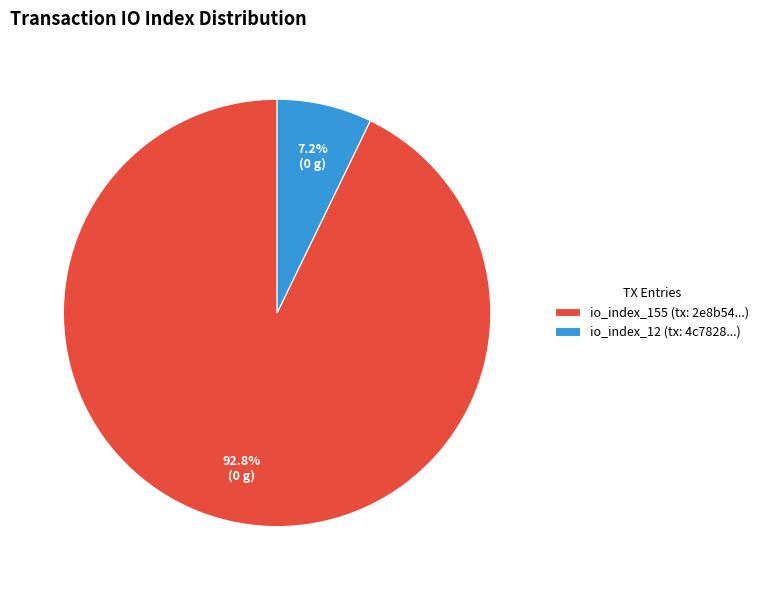

Is there any slice that represents more than half of the pie?

Yes